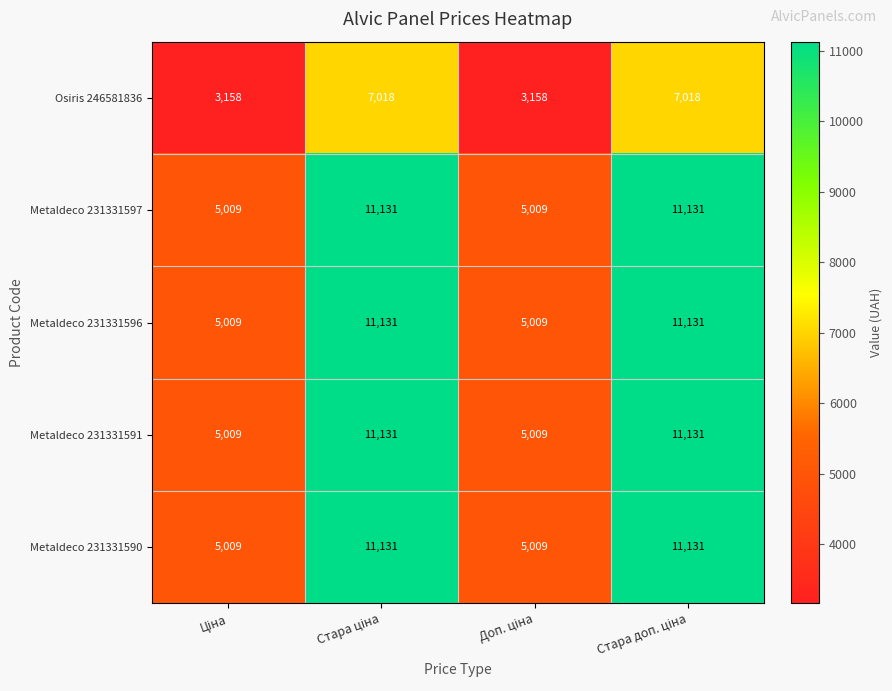

Reading right to left, list all the values displayed in this chart.

Osiris 246581836: 7018	3158	7018	3158
Metaldeco 231331597: 11131	5009	11131	5009
Metaldeco 231331596: 11131	5009	11131	5009
Metaldeco 231331591: 11131	5009	11131	5009
Metaldeco 231331590: 11131	5009	11131	5009